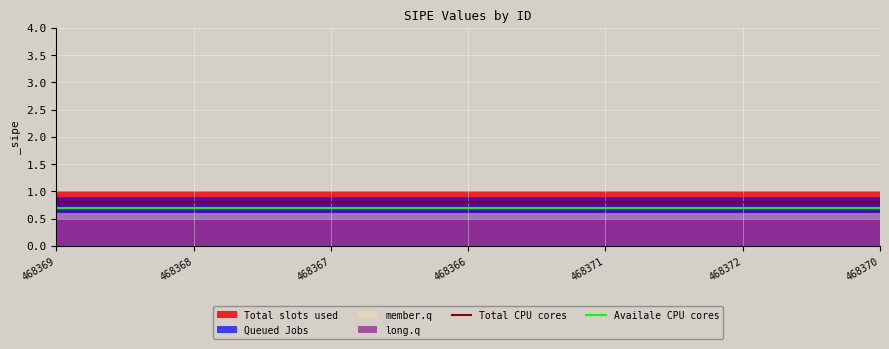

True or false: Availale CPU cores and Total CPU cores cross at least once.

False